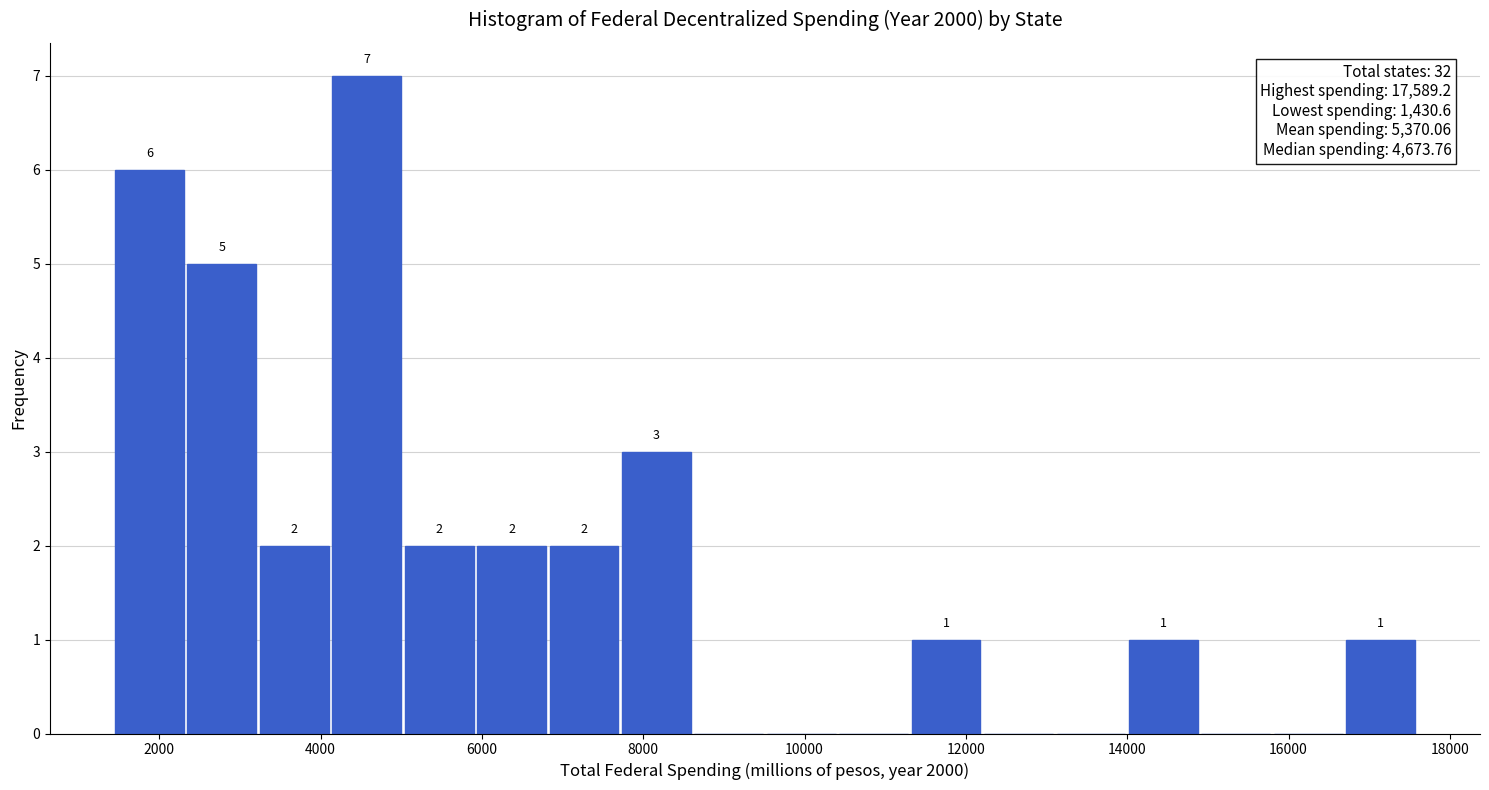

Which range on the x-axis has the tallest bar?

4200 to 5000